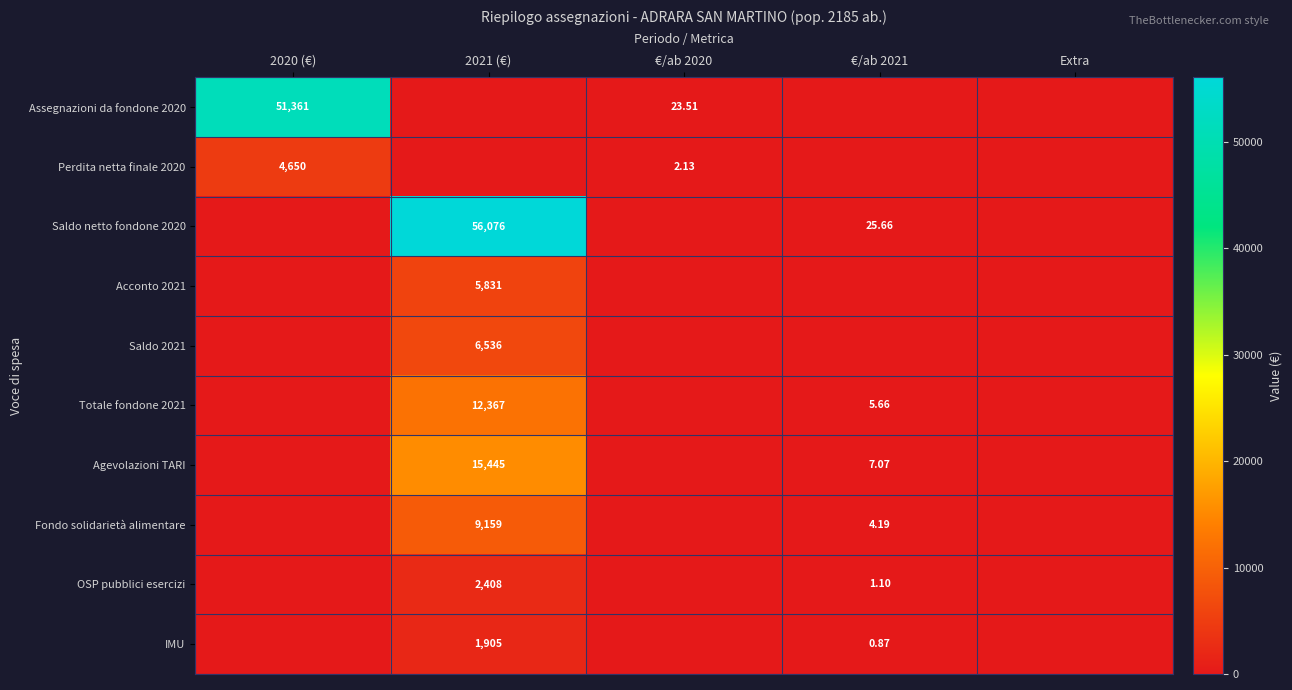

What is the total value across all series at 2020 (€)?

56011.3